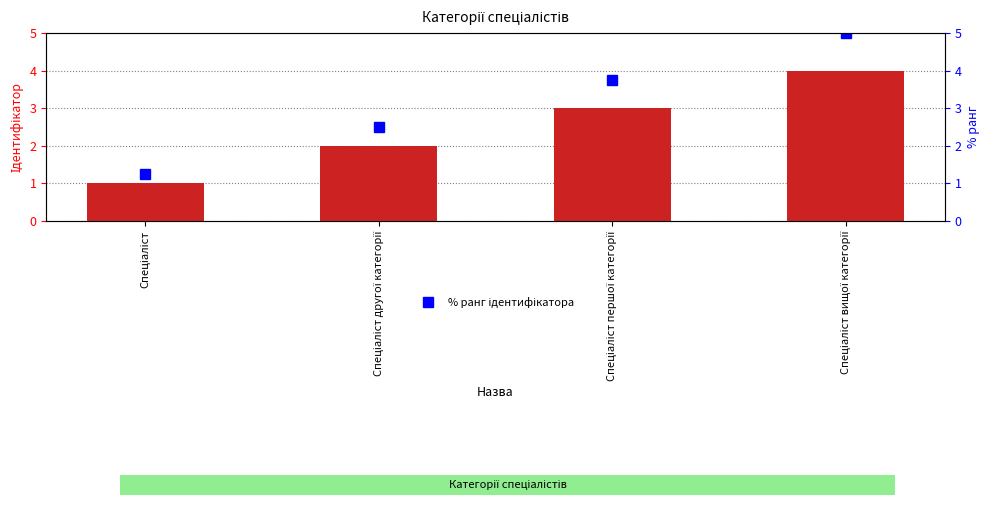

Reading left to right, transcribe all the data shown in this chart.

Ідентифікатор: Спеціаліст=1.0	Спеціаліст другої категорії=2.0	Спеціаліст першої категорії=3.0	Спеціаліст вищої категорії=4.0
% ранг ідентифікатора: Спеціаліст=1.2	Спеціаліст другої категорії=2.5	Спеціаліст першої категорії=3.8	Спеціаліст вищої категорії=5.0